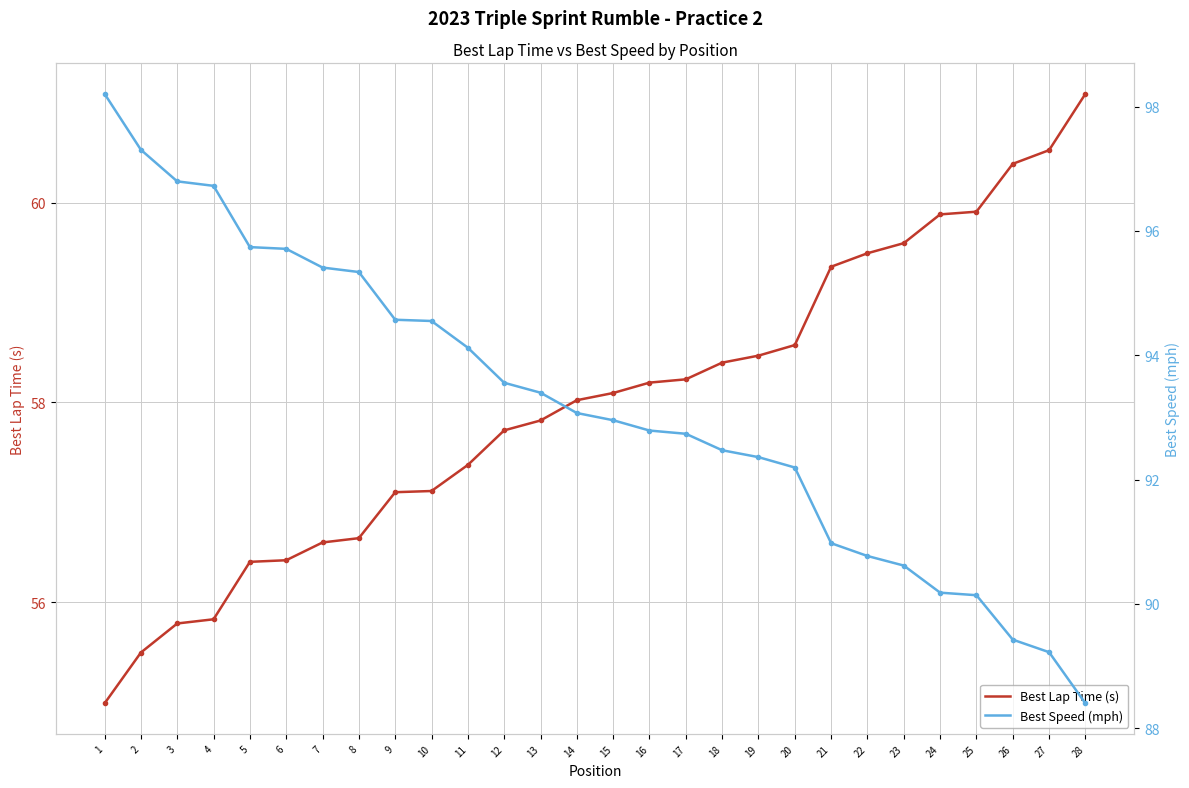

True or false: Best Lap Time (s) has a value of 56.6 at 7.

True